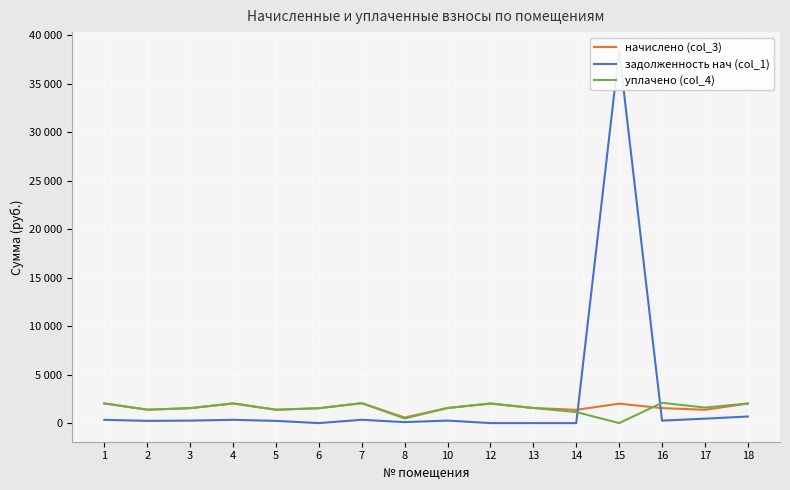

What is the maximum value for уплачено (col_4)?

2091.0